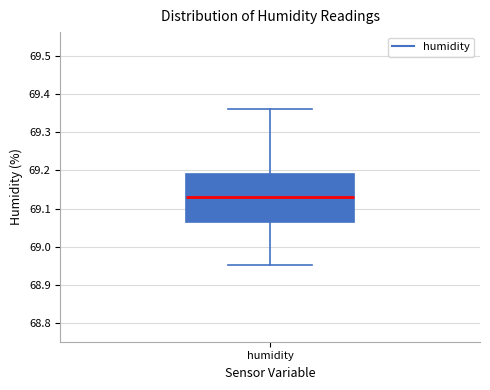

Where does the lower whisker of the box for humidity end on the y-axis? The values are not printed on the chart, so give them approximately, as read against the axis.

68.95